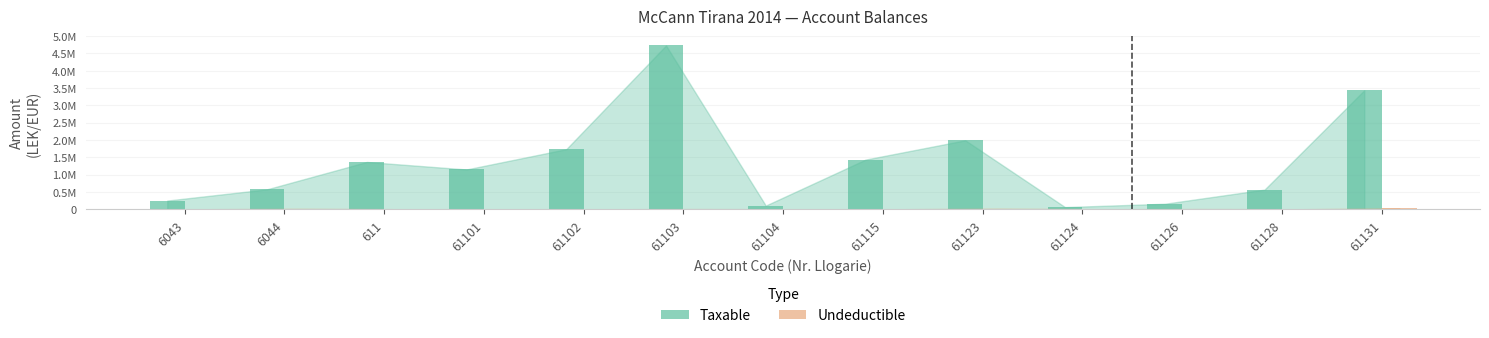

Does the chart contain stacked bars?

No